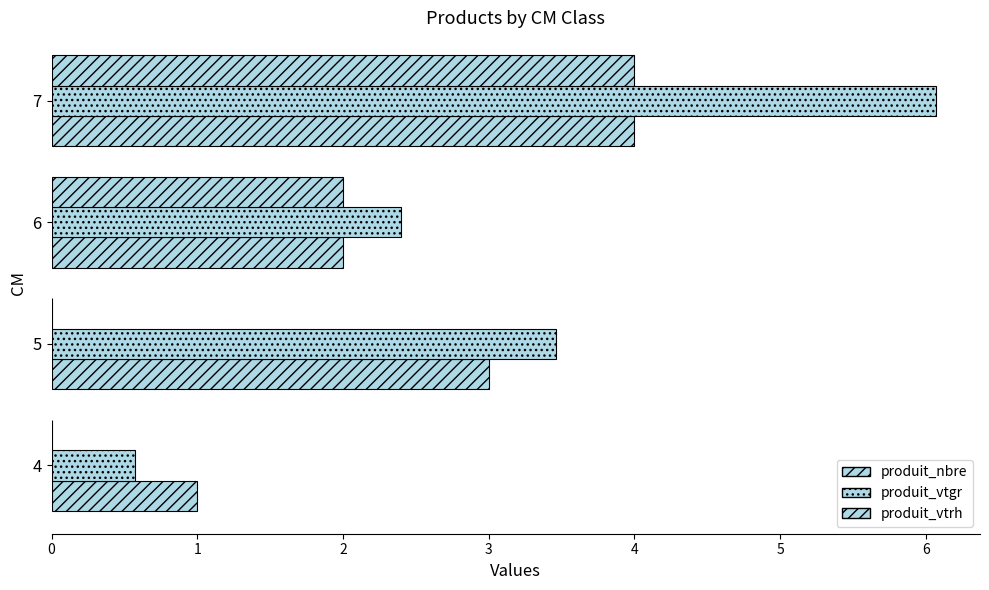

Rank the series by their average value, from highest to lowest.

produit_vtgr, produit_nbre, produit_vtrh